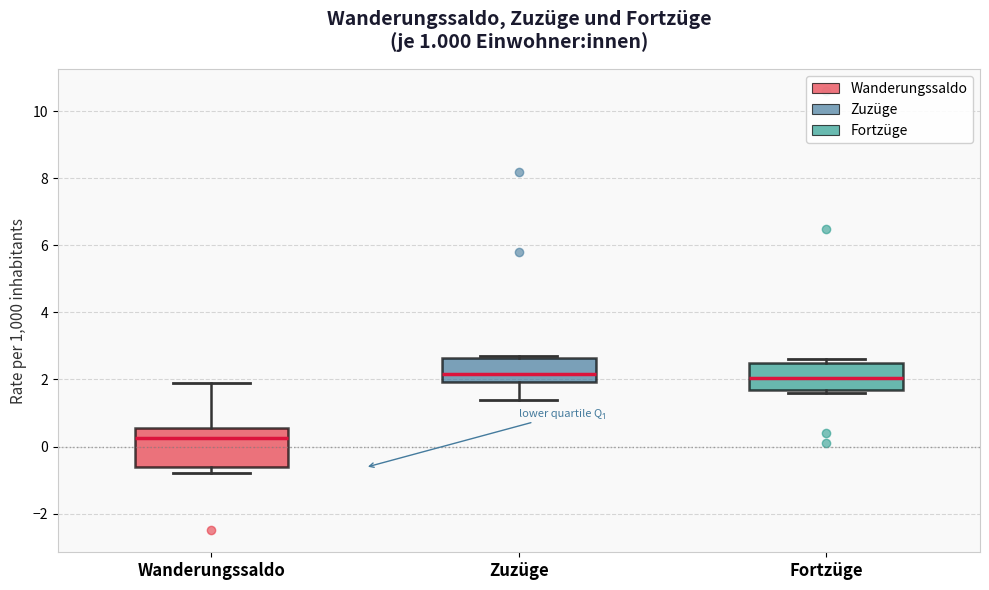

Which box is the tallest, from its lower edge to its upper edge?

Wanderungssaldo